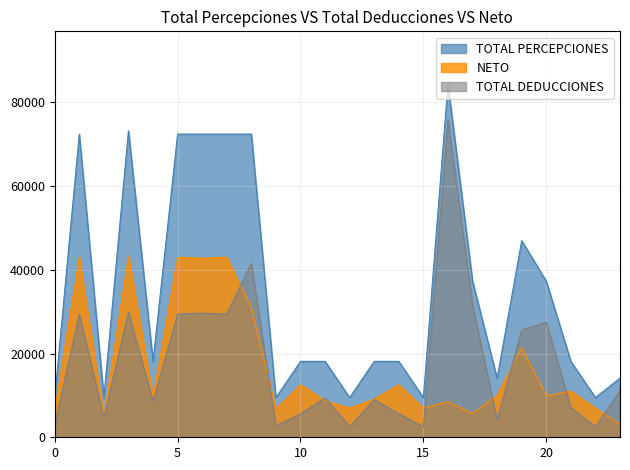

Which label corresponds to the largest value in the chart?

16